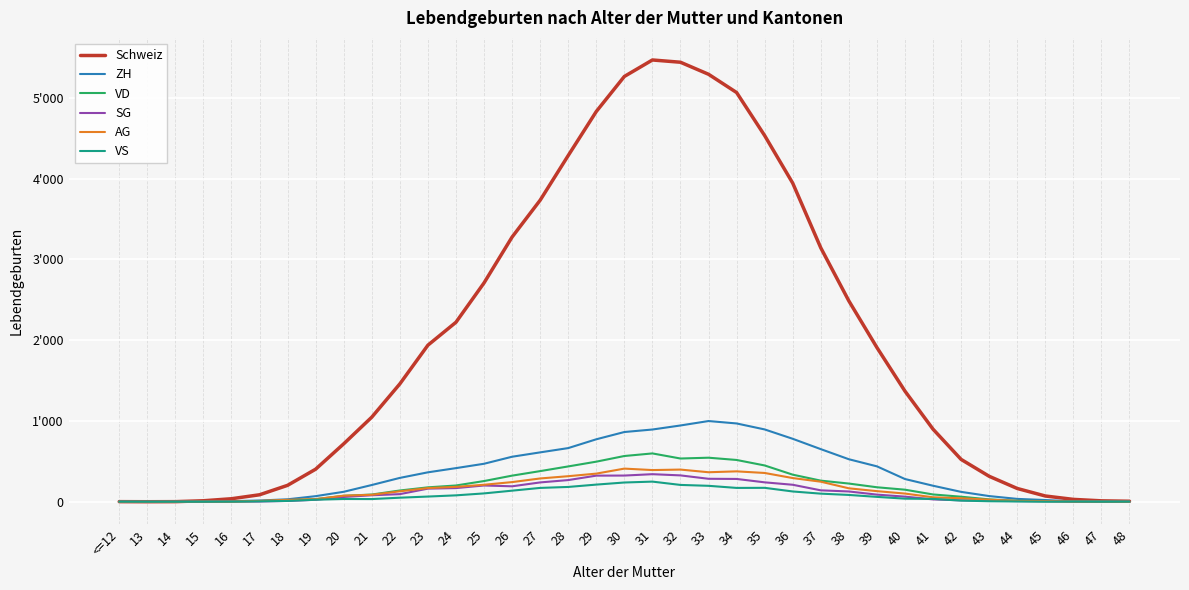

Reading left to right, transcribe all the data shown in this chart.

Schweiz: 1	0	1	12	37	86	203	403	717	1047	1459	1938	2222	2709	3277	3733	4286	4831	5265	5469	5441	5292	5066	4533	3944	3143	2486	1909	1369	898	524	315	164	71	29	11	6
ZH: 0	0	1	2	7	15	30	69	123	207	295	364	416	470	557	611	664	773	863	894	944	999	969	895	779	651	526	438	281	198	122	70	35	21	4	2	1
VD: 0	0	0	2	0	8	18	32	73	89	139	178	201	256	323	379	437	496	566	598	535	545	517	449	335	261	225	179	149	90	62	29	12	9	4	3	0
SG: 0	0	0	0	5	3	10	24	59	80	94	162	169	201	191	239	268	323	324	341	326	284	282	240	210	141	127	88	63	29	17	13	8	7	2	0	0
AG: 0	0	0	1	3	10	23	32	75	86	129	169	184	210	243	288	316	348	410	392	398	365	376	356	293	248	166	131	101	55	43	25	10	7	2	0	0
VS: 1	0	0	0	2	5	10	25	34	33	50	64	79	103	137	171	183	212	238	249	208	197	171	172	127	100	84	60	38	35	14	6	3	0	2	0	1